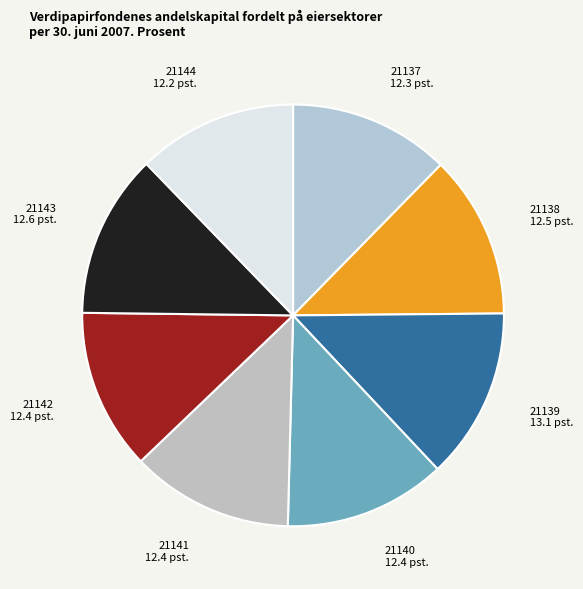

Does 21141 12.4 pst. account for over 50% of the chart?

No